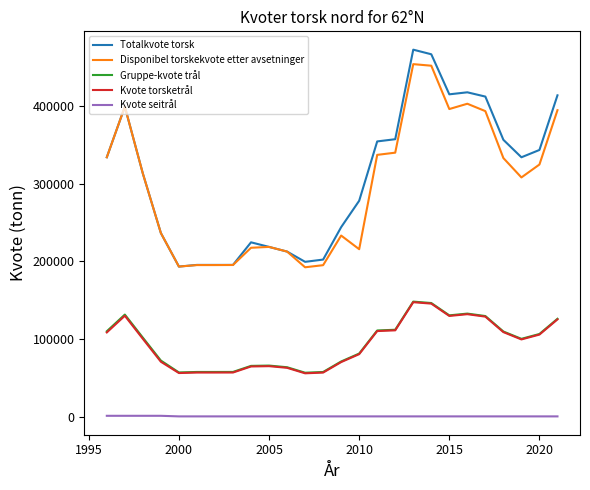

Which series has the largest range (max minus min)?

Totalkvote torsk